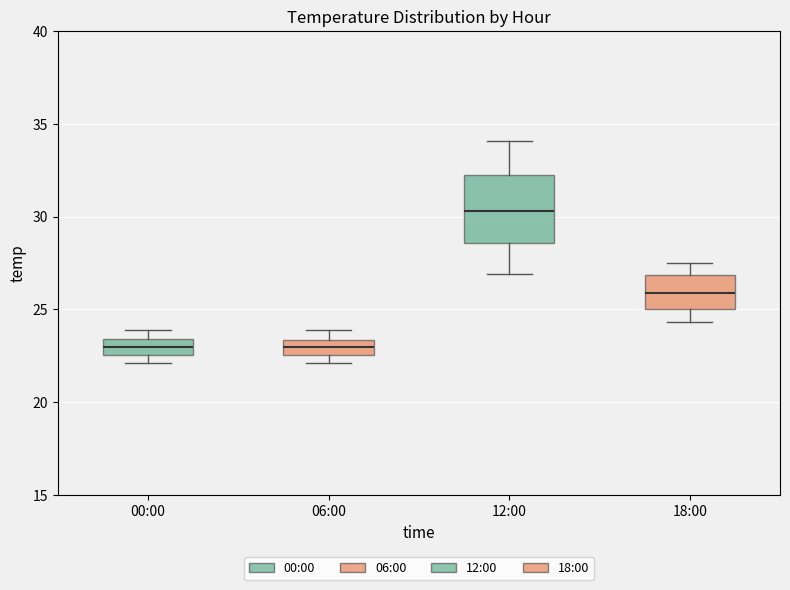

Which box's median line is the highest?

12:00